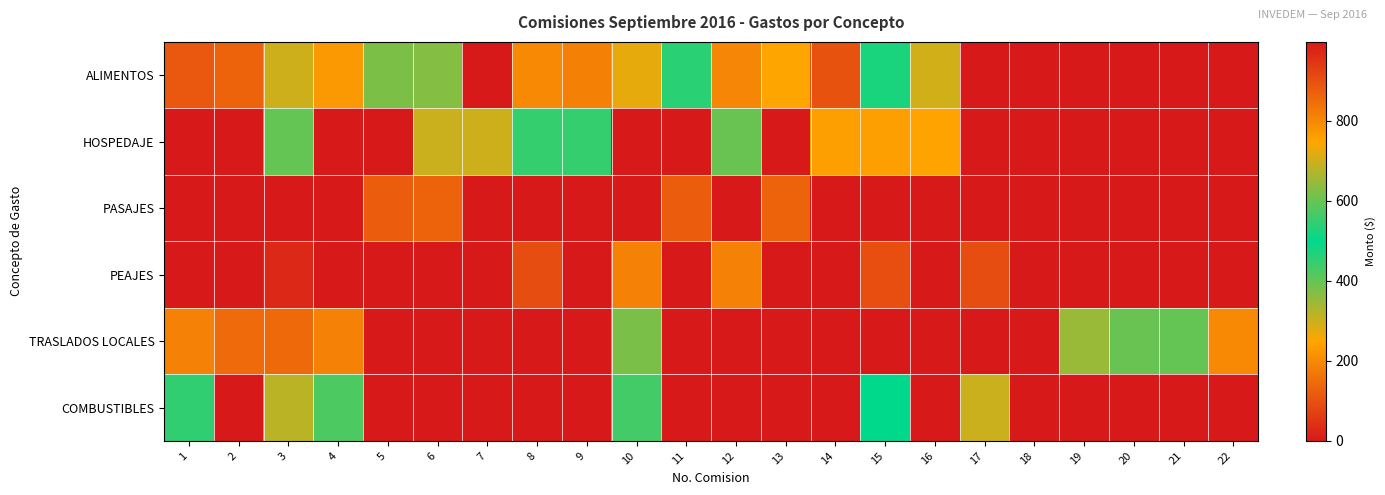

At how many categories does at least one series exceed 613?

8